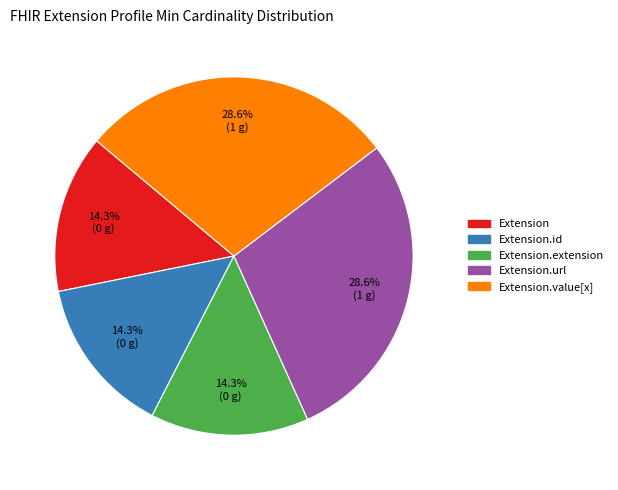

Does any single category account for the majority?

No